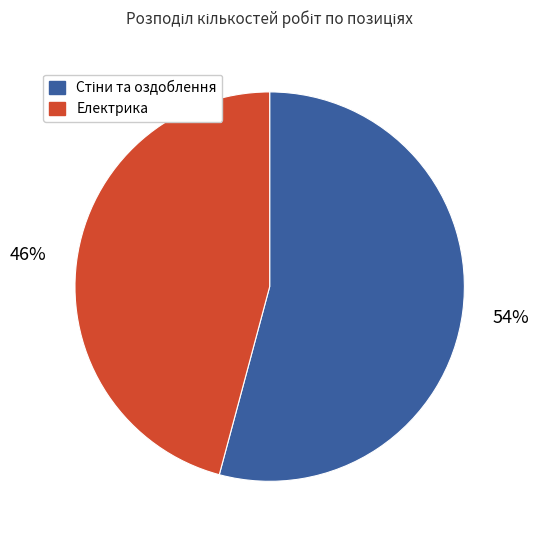

To the nearest percent, what is the average slice percentage?

50%